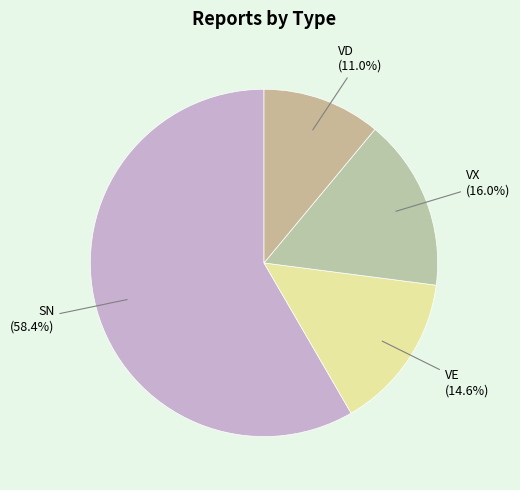

What percentage is the VE slice, to the nearest percent?

15%